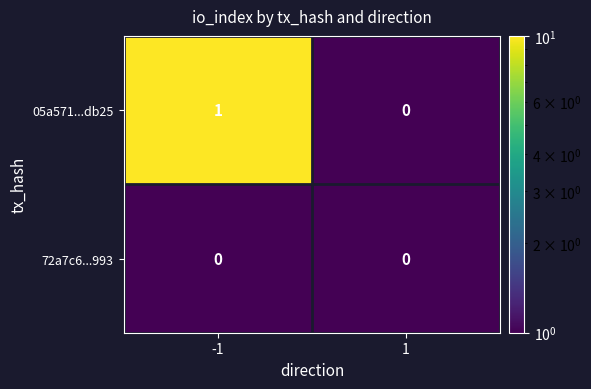

Rank the series by their average value, from highest to lowest.

05a571...db25, 72a7c6...993